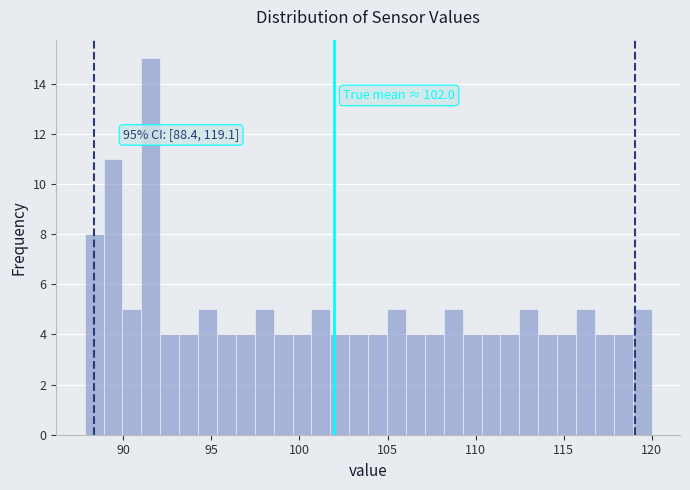

Read against the x-axis, roughly where is the centre of the tallest bar?

91.5